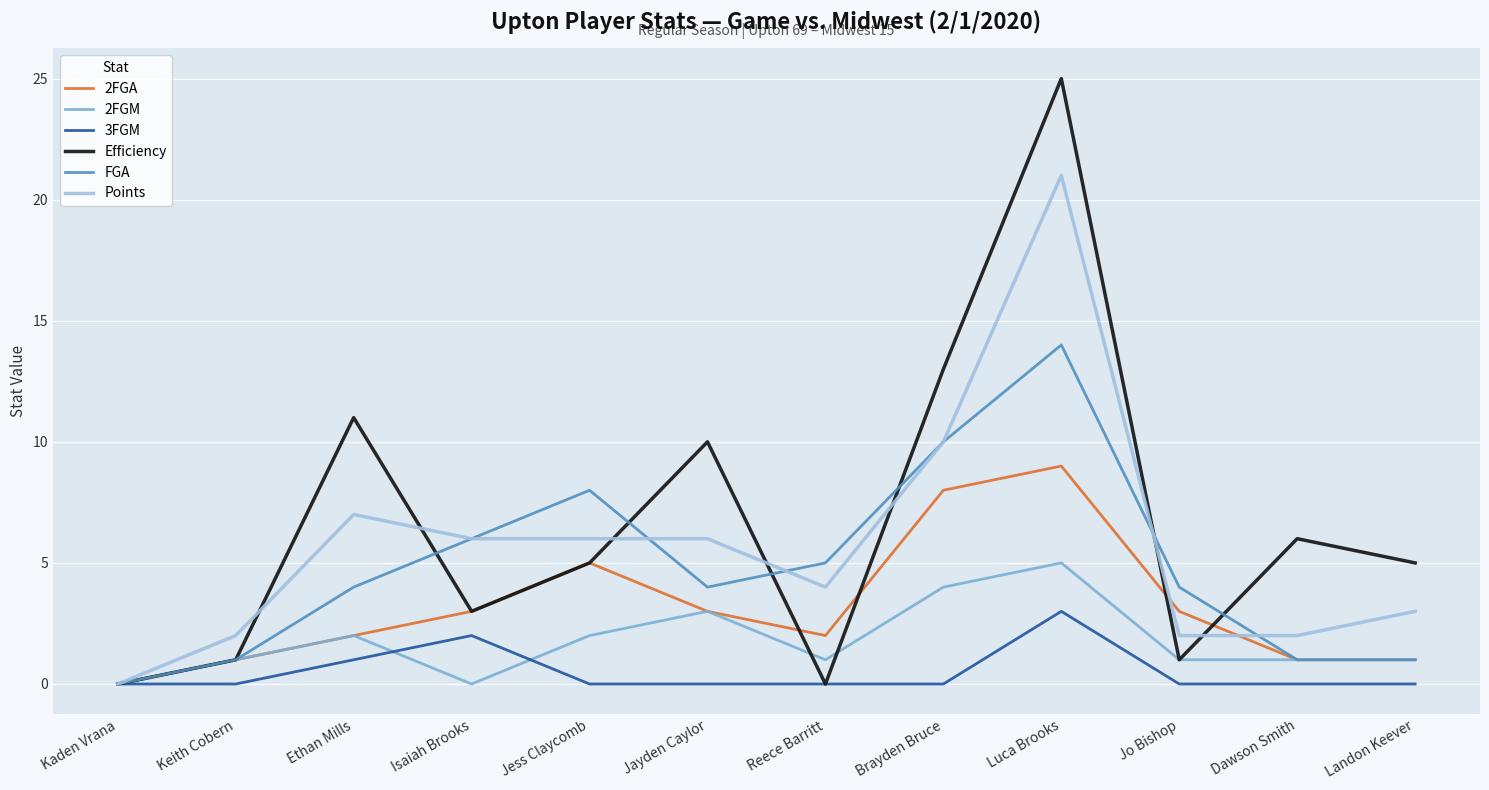

At how many categories does at least one series exceed 21?

1